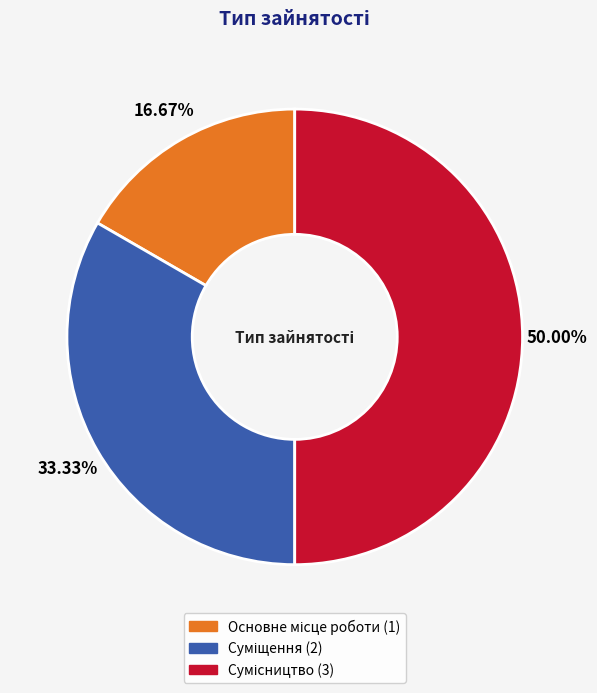

To the nearest percent, what is the difference between the Основне місце роботи and Сумісництво slice percentages?

33%